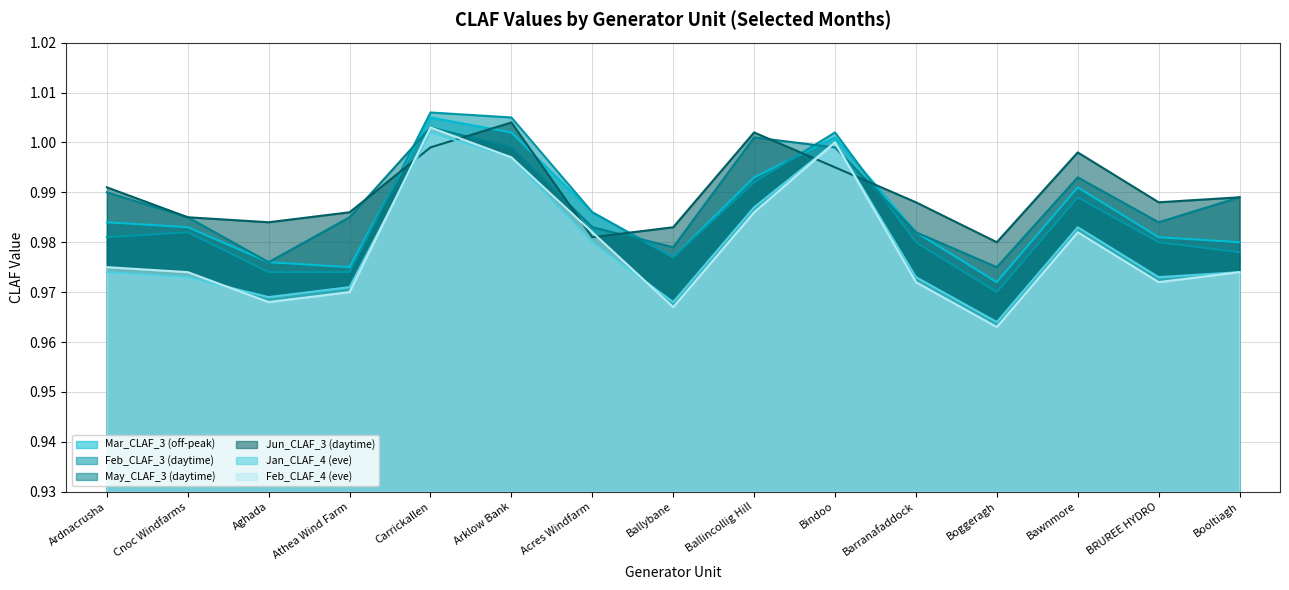

What position from the left is Ballybane?

8